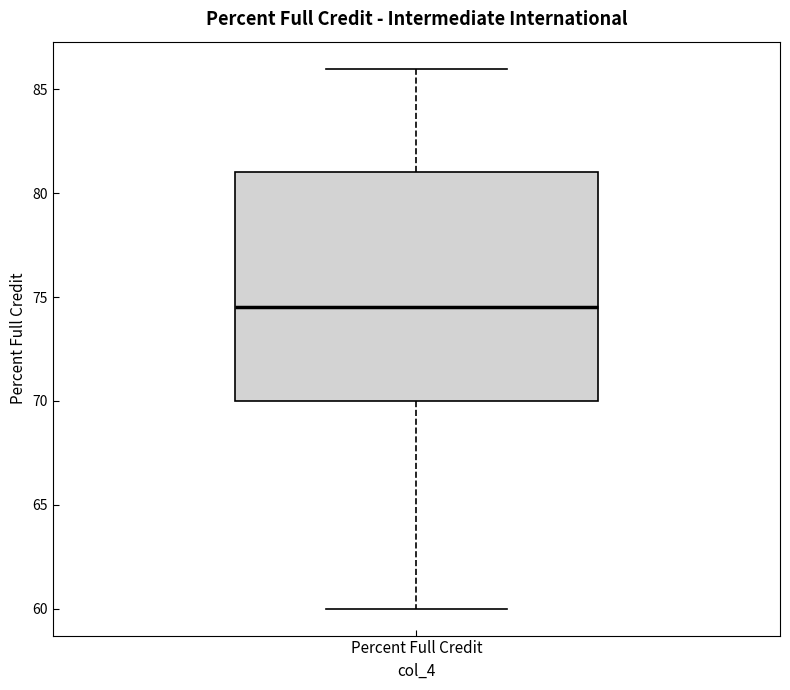

Where does the lower whisker of the box for Percent Full Credit end on the y-axis? The values are not printed on the chart, so give them approximately, as read against the axis.

60.0